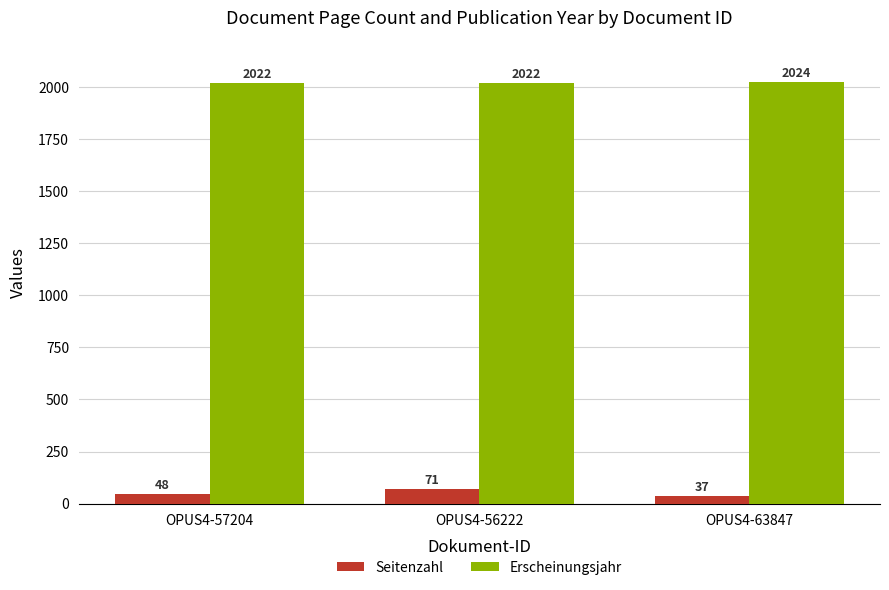

Count the Erscheinungsjahr values in the range 2022 to 2024.

3